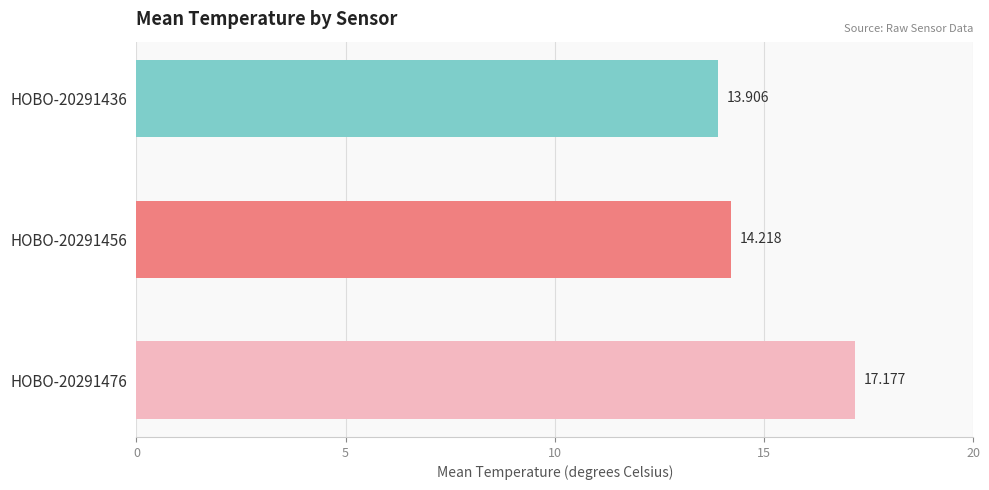

List the labels in order of value, smallest first.

HOBO-20291436, HOBO-20291456, HOBO-20291476